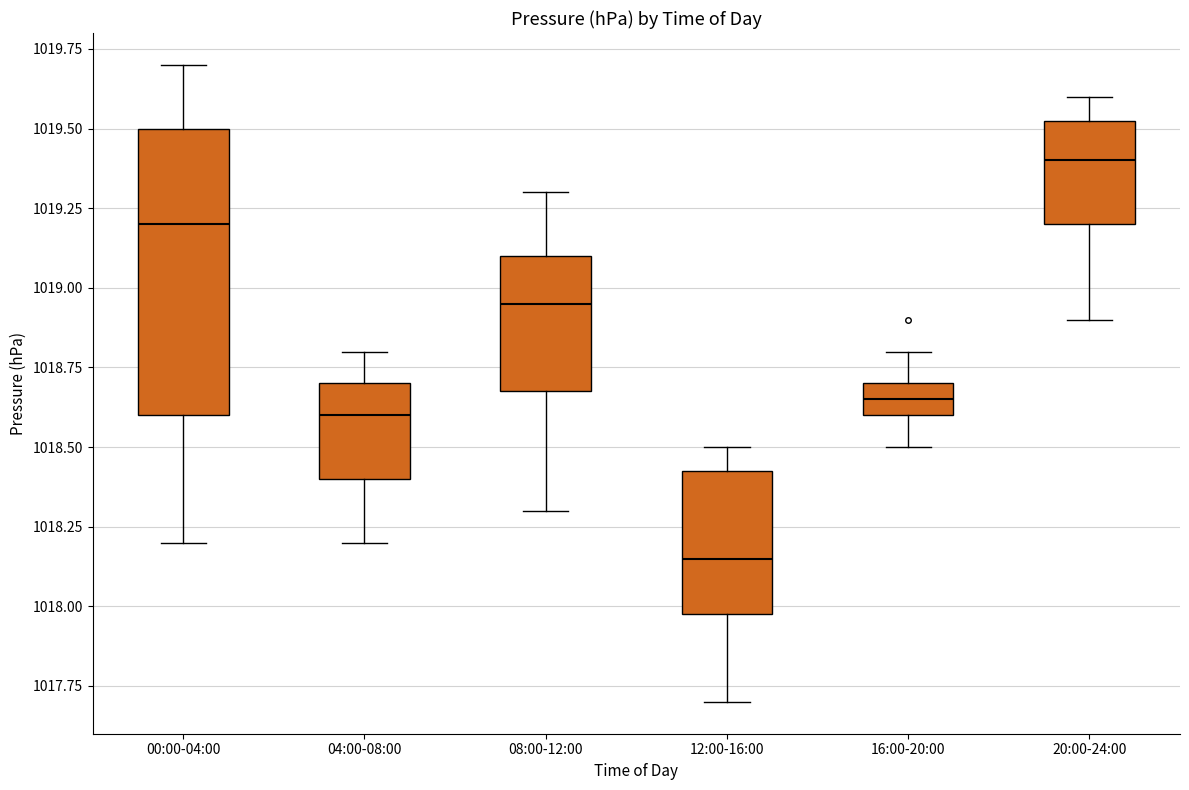

Reading left to right, transcribe this box plot: for each box, give where its median line is, the range the box spans, and where its two whiskers end, as read against the y-axis. The values are not printed on the chart, so give them approximately, as read against the axis.

00:00-04:00: median 1019.20, box 1018.60 to 1019.50, whiskers 1018.20 to 1019.70
04:00-08:00: median 1018.60, box 1018.40 to 1018.70, whiskers 1018.20 to 1018.80
08:00-12:00: median 1018.95, box 1018.70 to 1019.10, whiskers 1018.30 to 1019.30
12:00-16:00: median 1018.15, box 1018.00 to 1018.45, whiskers 1017.70 to 1018.50
16:00-20:00: median 1018.65, box 1018.60 to 1018.70, whiskers 1018.50 to 1018.80
20:00-24:00: median 1019.40, box 1019.20 to 1019.55, whiskers 1018.90 to 1019.60